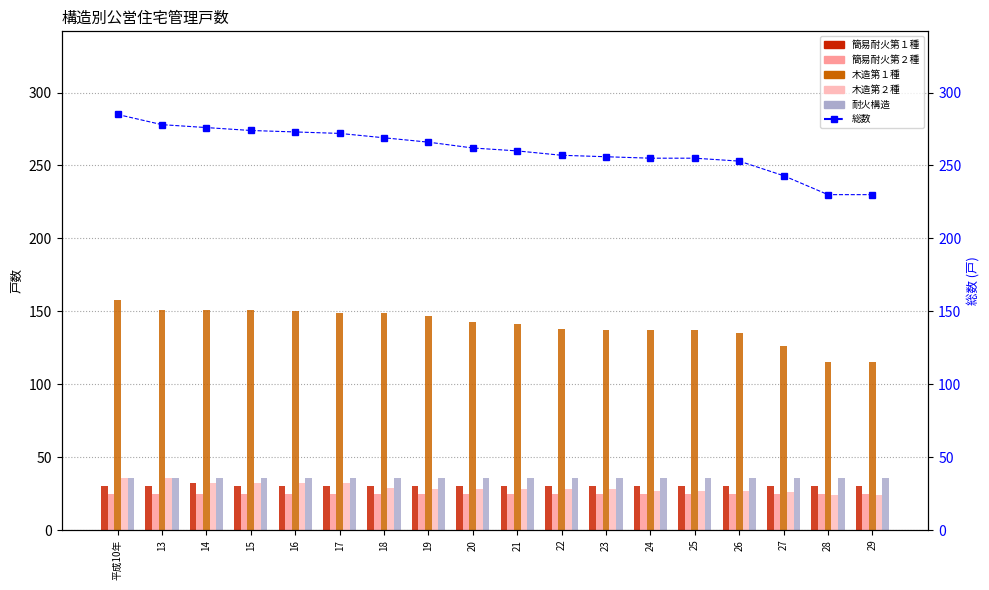

How many data points in 総数 are above 262?

8